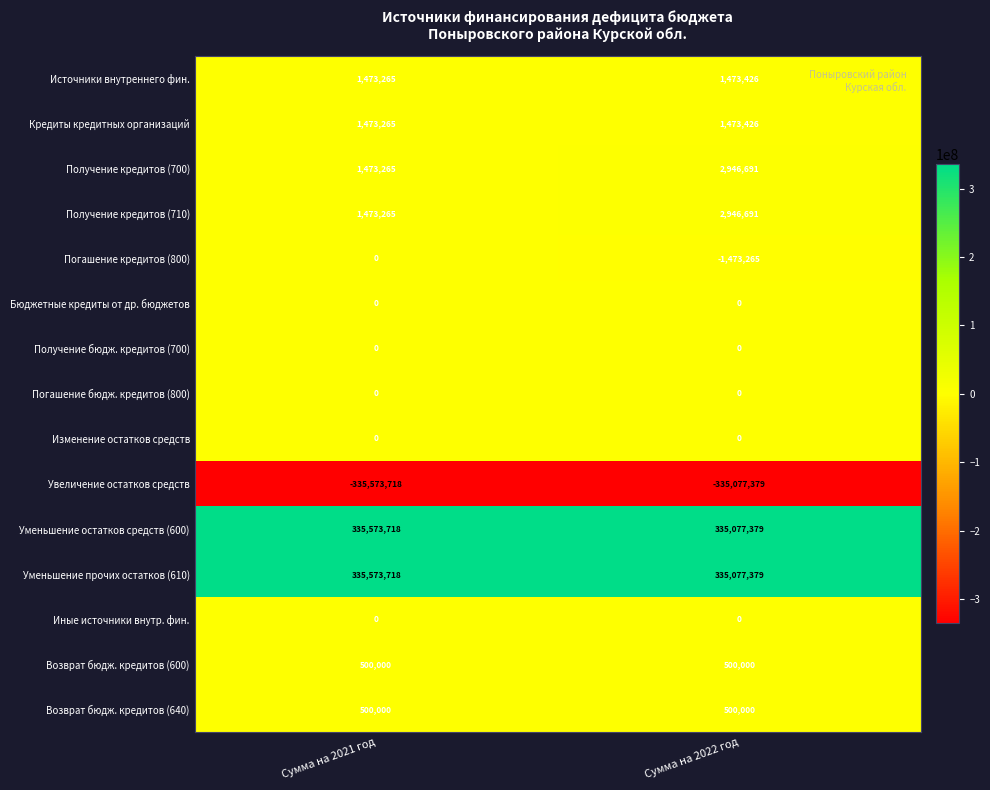

What is the sum of the Возврат бюдж. кредитов (640) values at Сумма на 2022 год and Сумма на 2021 год?

1000000